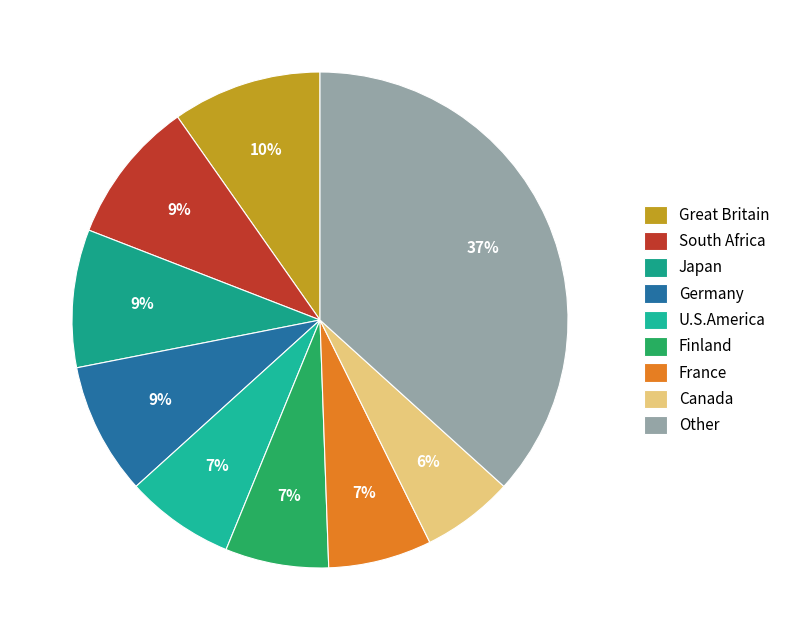

Is it true that South Africa is 9% of the pie?

True